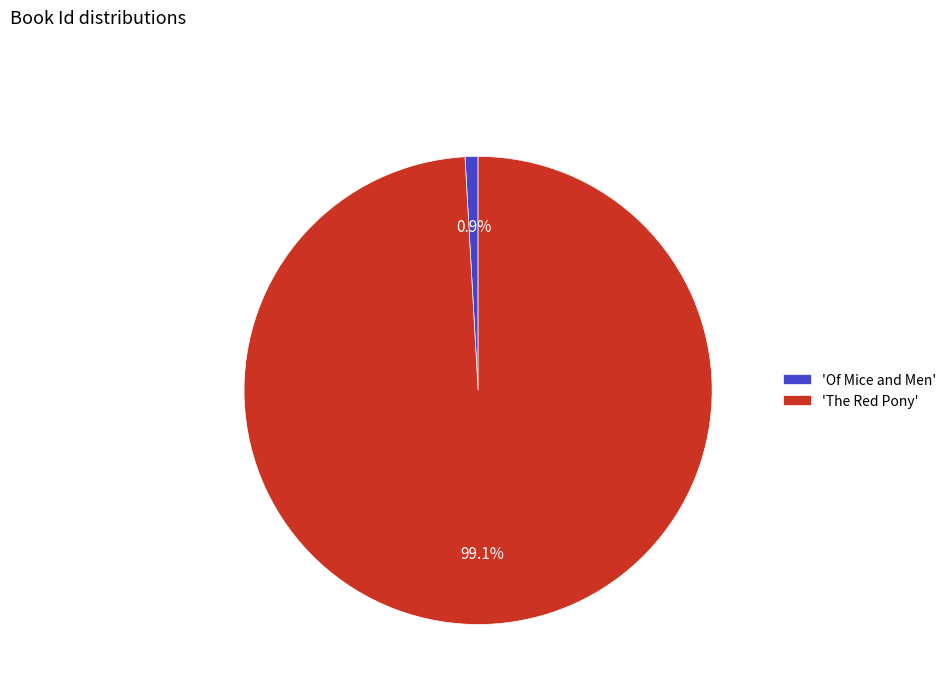

Count the number of slices in the pie.

2